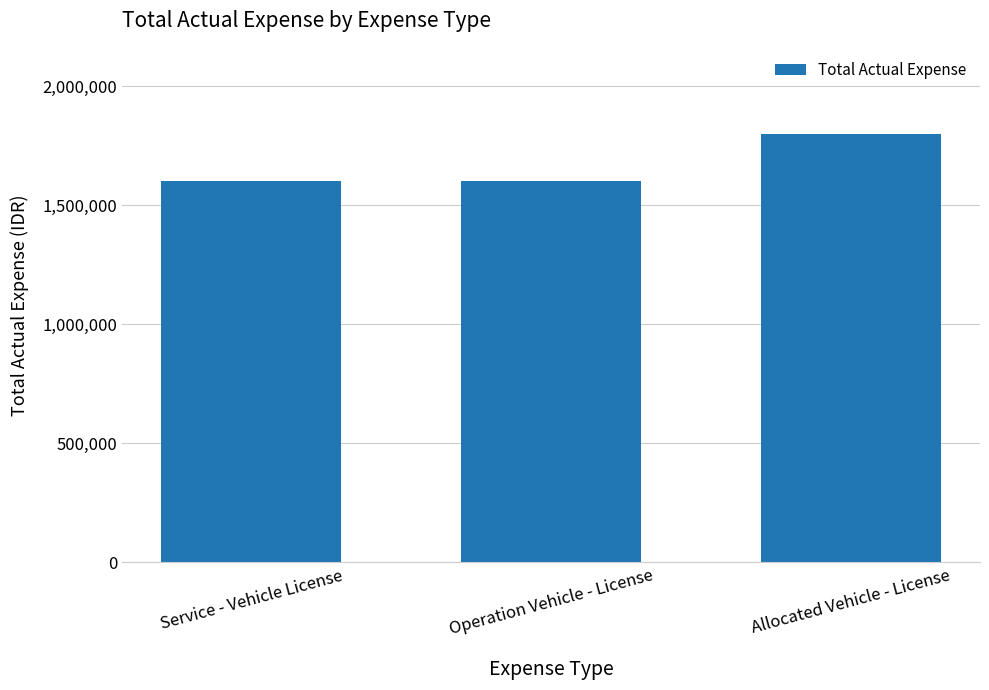

What is the value of the 1st bar from the left?

1600000